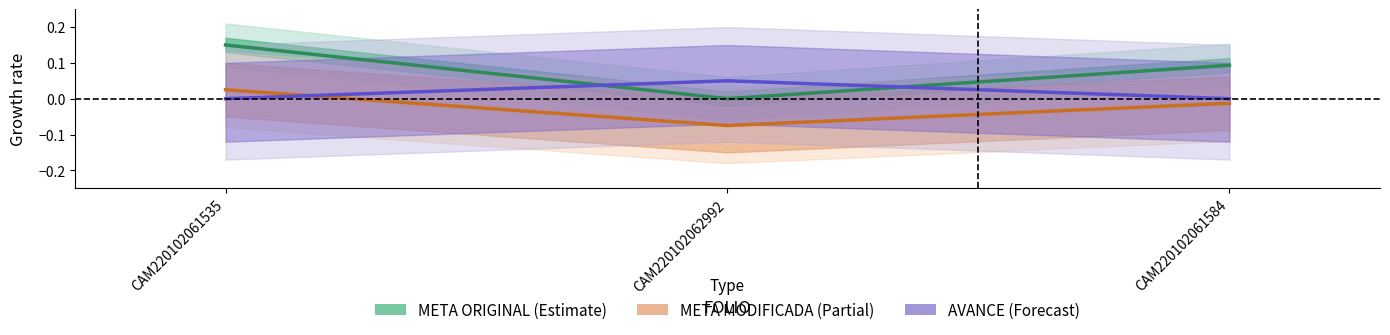

True or false: META ORIGINAL has a value of 0.1 at CAM220102061584.

True